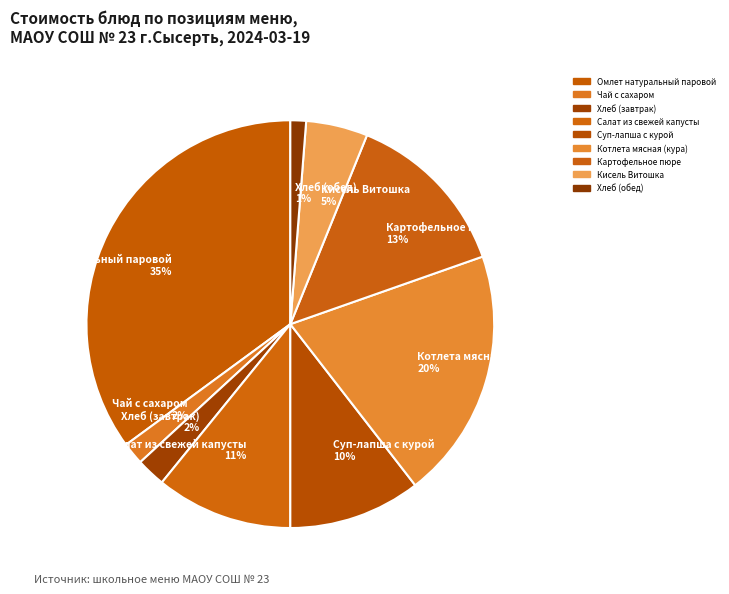

How many slices are in this pie chart?

9